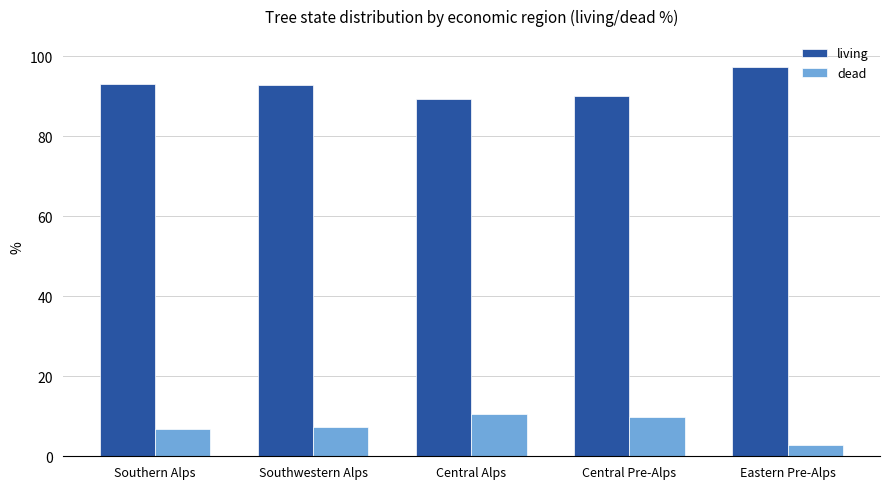

What is the difference between the living values at Central Alps and Southern Alps?

3.7